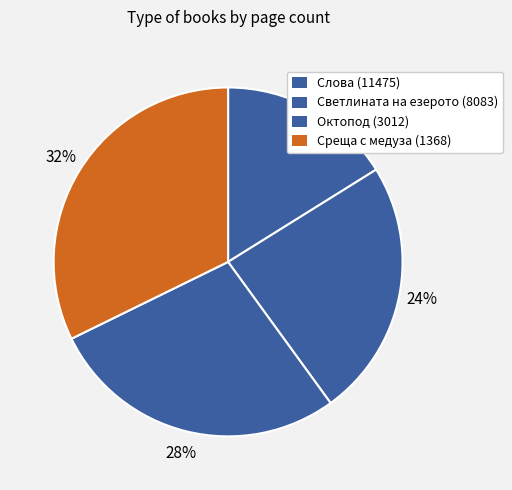

How many segments does this pie chart have?

4